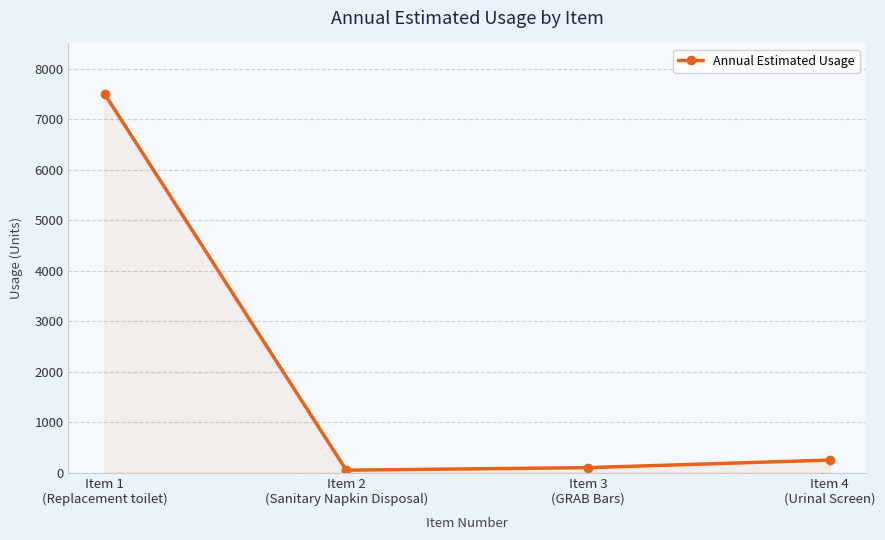

What is the maximum value shown in the chart?

7500